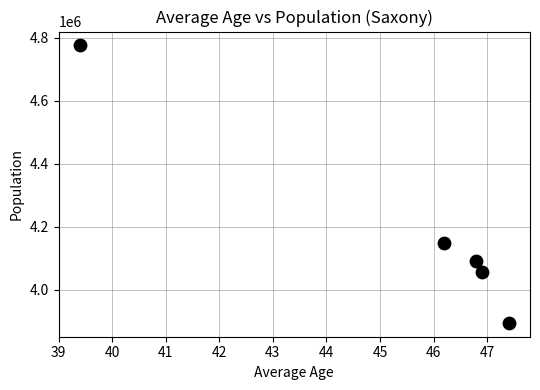

What is the average Y value?

4193432